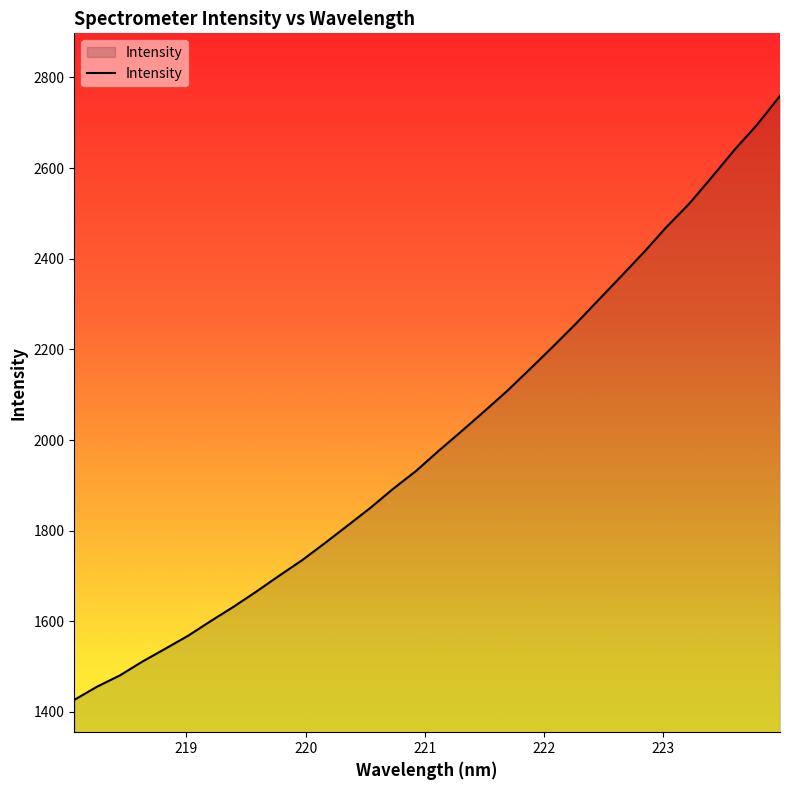

What is the greatest value displayed?

2759.4